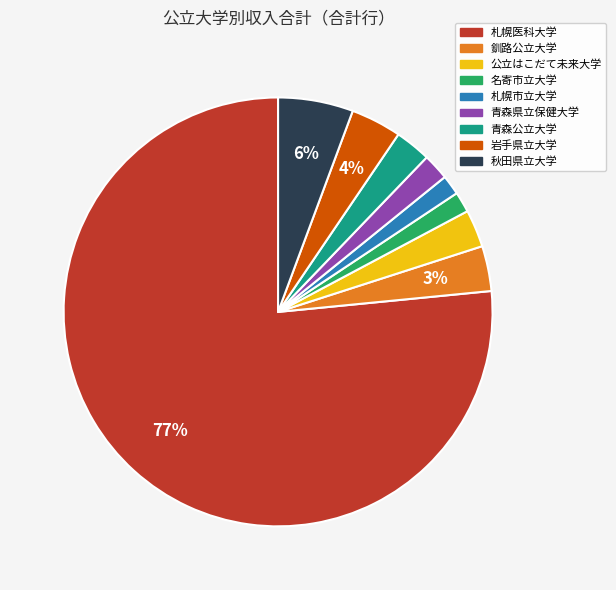

To the nearest percent, what is the average slice percentage?

11%